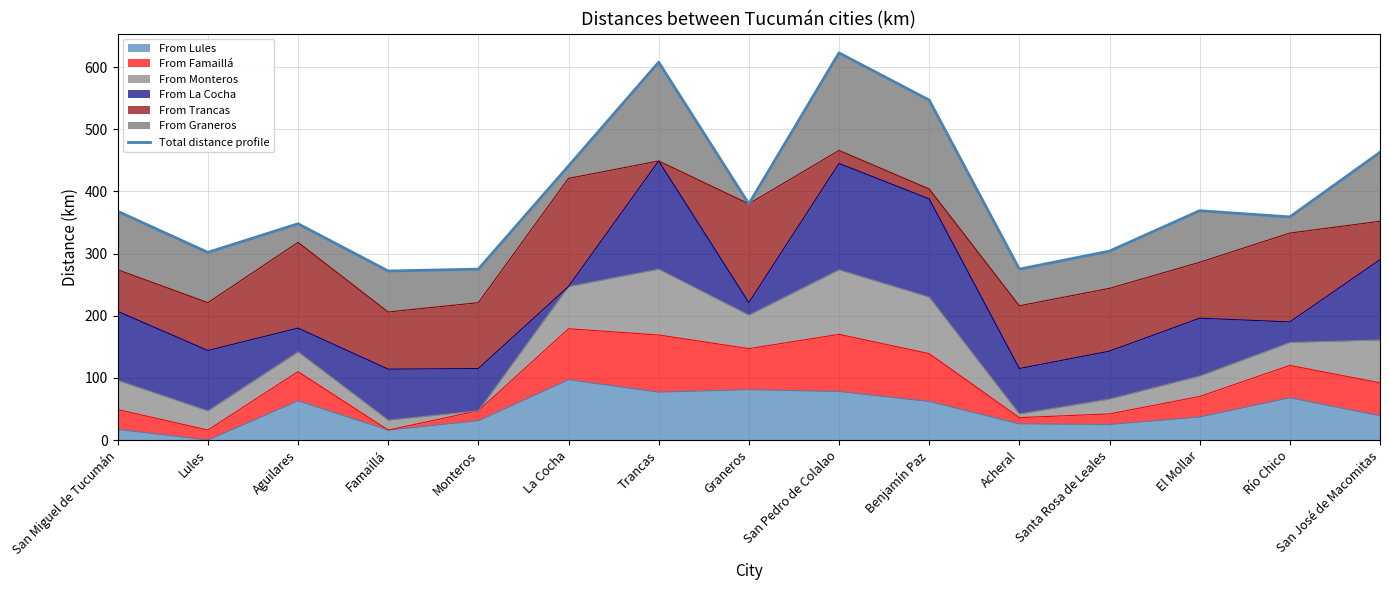

Reading left to right, transcribe all the data shown in this chart.

San Miguel de Tucumán=368	Lules=302	Aguilares=348	Famaillá=272	Monteros=275	La Cocha=441	Trancas=608	Graneros=380	San Pedro de Colalao=623	Benjamín Paz=547	Acheral=275	Santa Rosa de Leales=304	El Mollar=369	Río Chico=359	San José de Macomitas=463